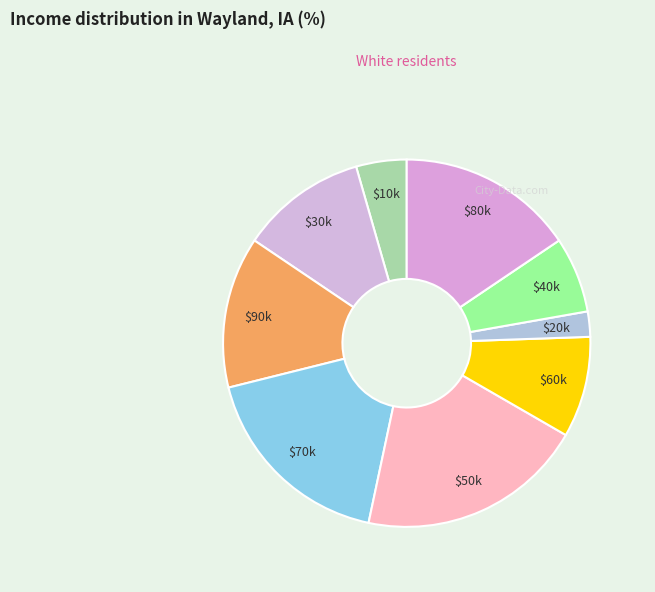

Rank the categories by value from highest to lowest.

5, 7, 8, 9, 3, 6, 4, 1, 2